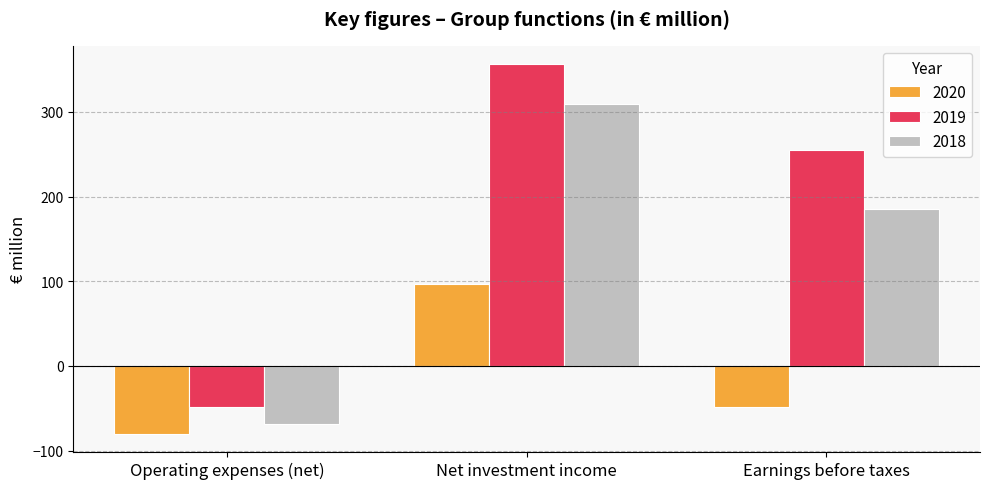

Reading left to right, list all the values displayed in this chart.

2020: -80.0	96.2	-48.5
2019: -48.5	356.3	255.0
2018: -68.4	309.8	185.6